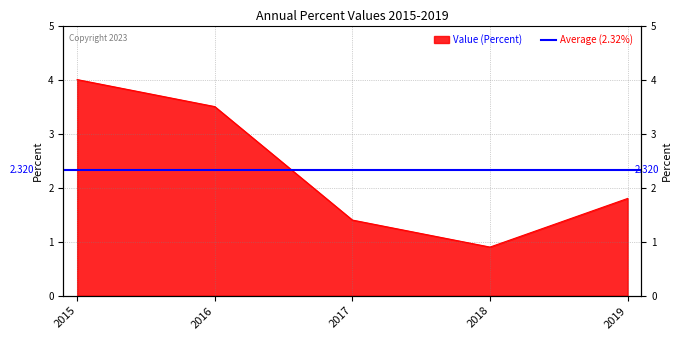

What is the maximum value shown in the chart?

4.0